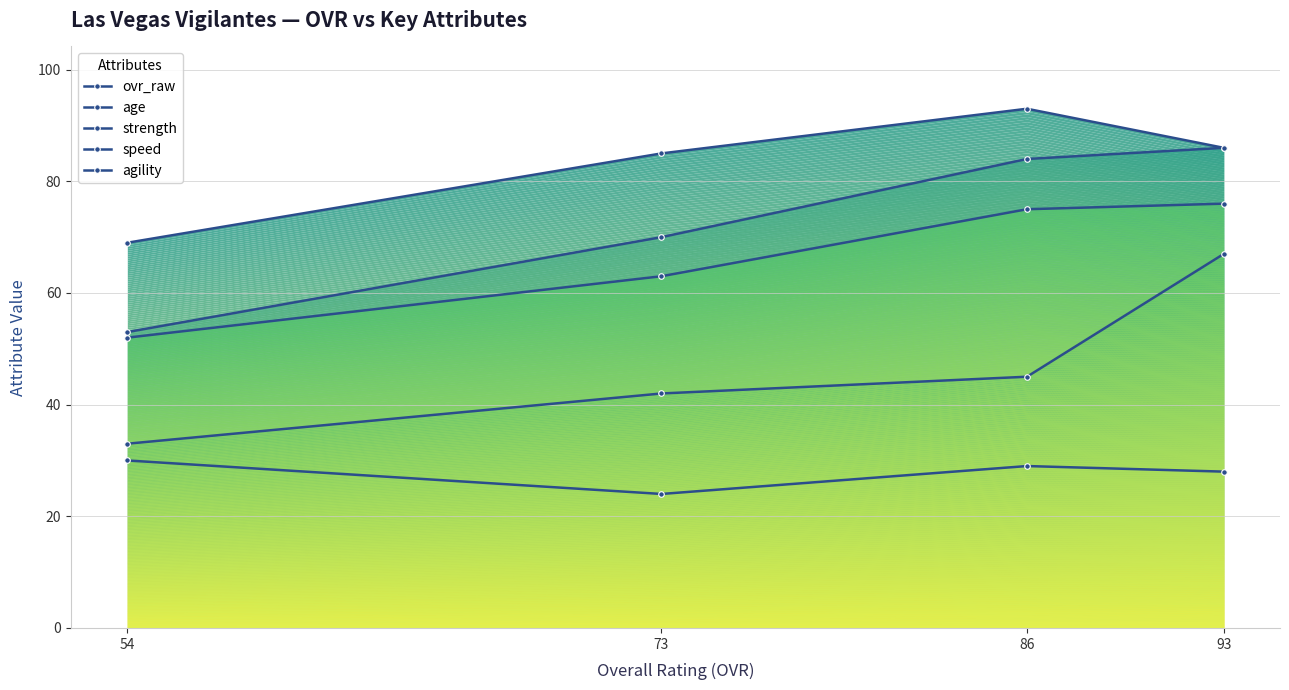

At how many categories does at least one series exceed 56?

4